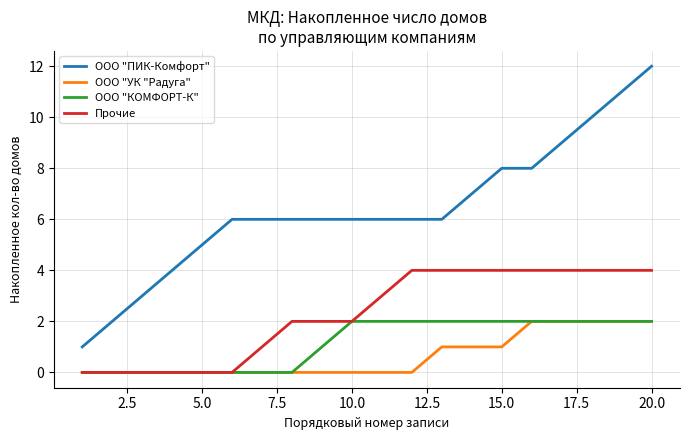

What is the difference between the maximum and minimum values in the ООО "УК "Радуга" series?

2